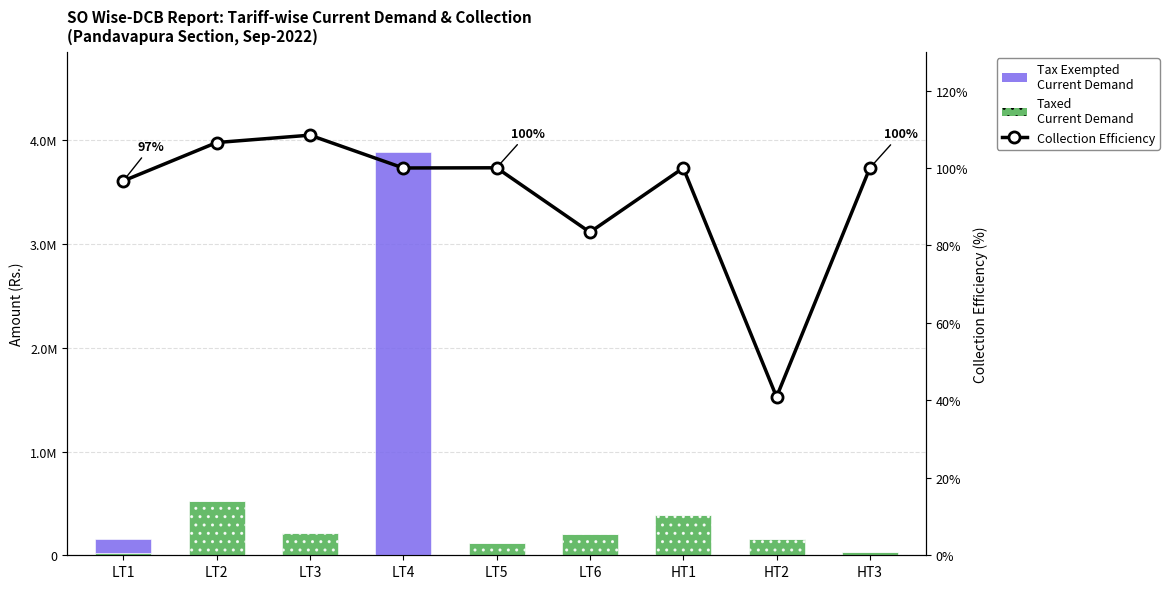

What position from the left is HT1?

7